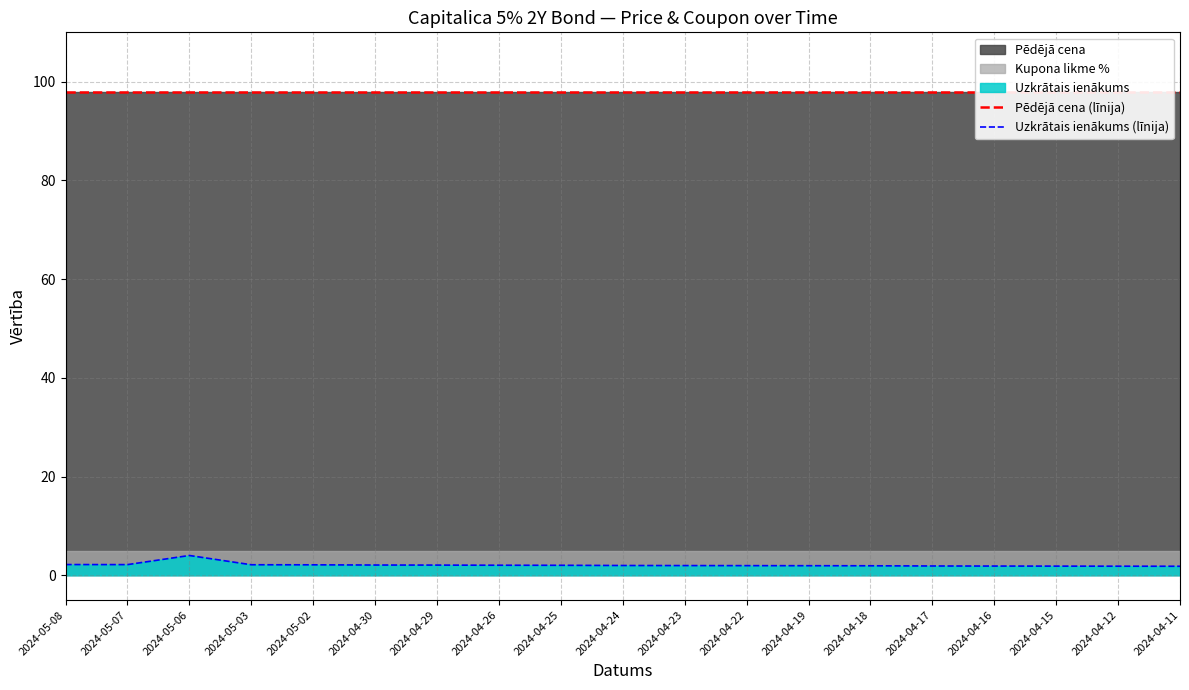

True or false: Pēdējā cena (līnija) and Uzkrātais ienākums (līnija) intersect in this chart.

False